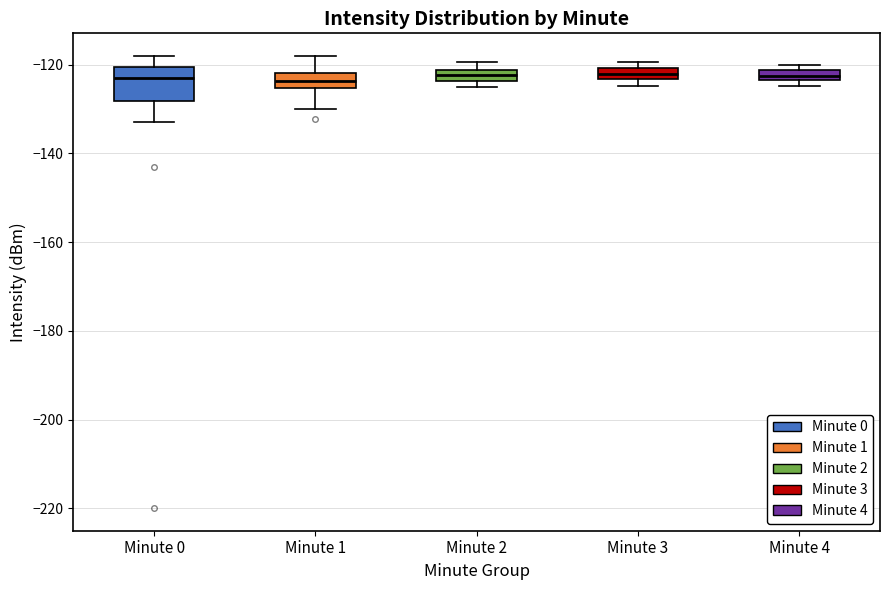

Where is the lower edge of the box for Minute 1 on the y-axis? The values are not printed on the chart, so give them approximately, as read against the axis.

-126